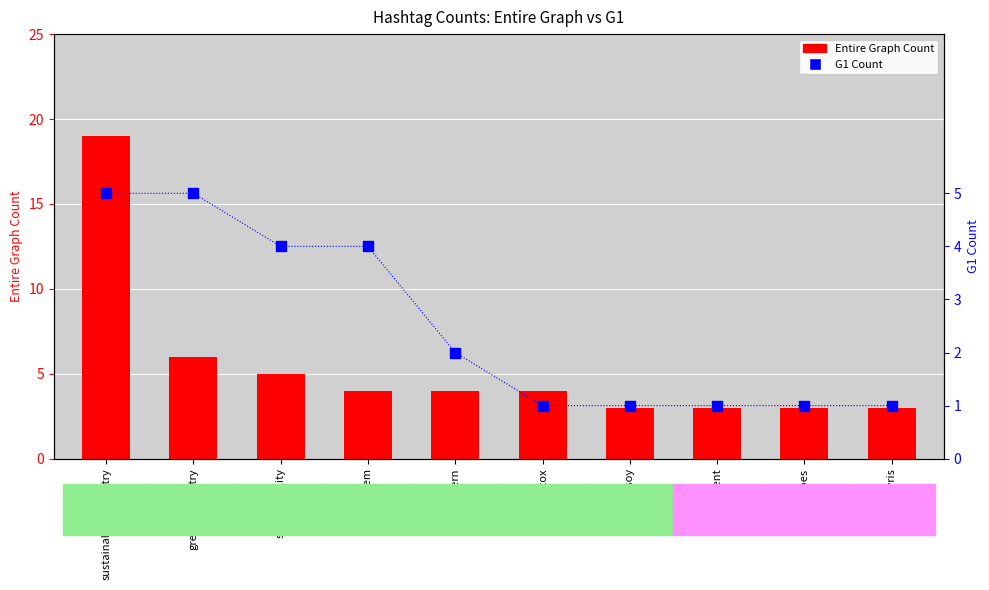

Which series has the widest spread of Y values?

Entire Graph Count